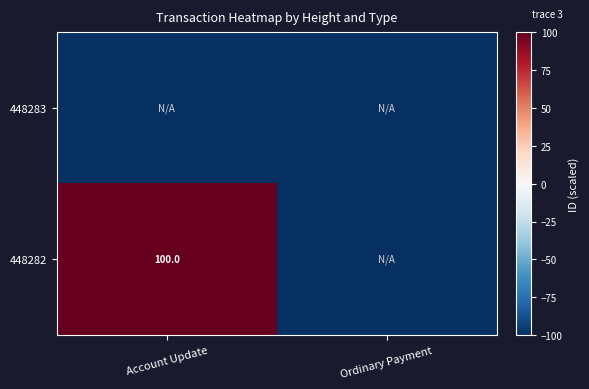

The value of 448282 at Account Update is 144. True or false?

False